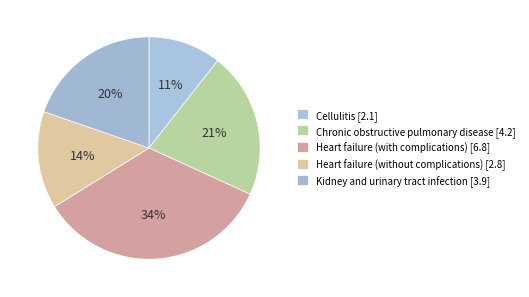

Combined, do Heart failure (with complications) and Cellulitis account for over 50%?

No